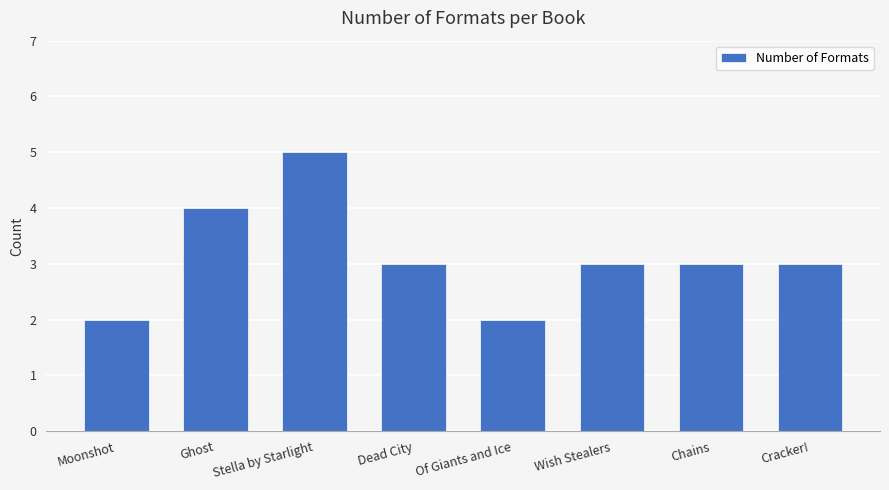

What is the sum of all values?

25